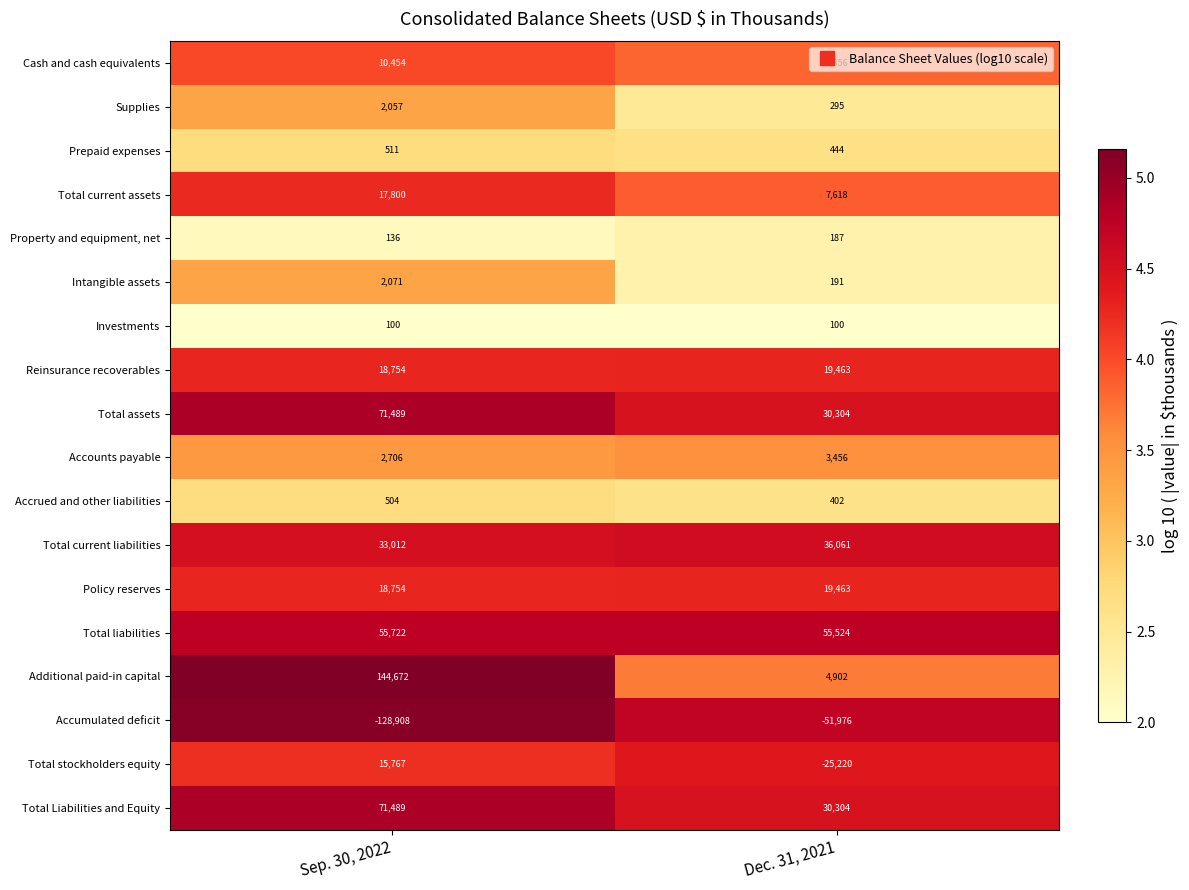

Count the number of data series in this chart.

18